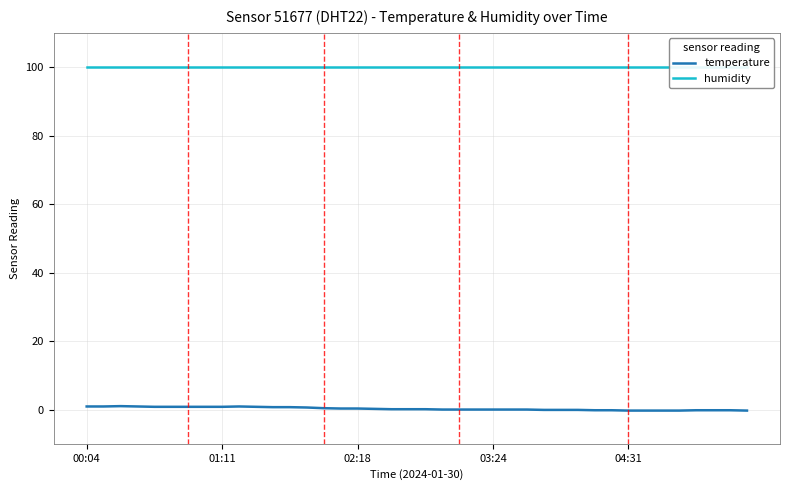

What are all the series names shown in the legend?

temperature, humidity